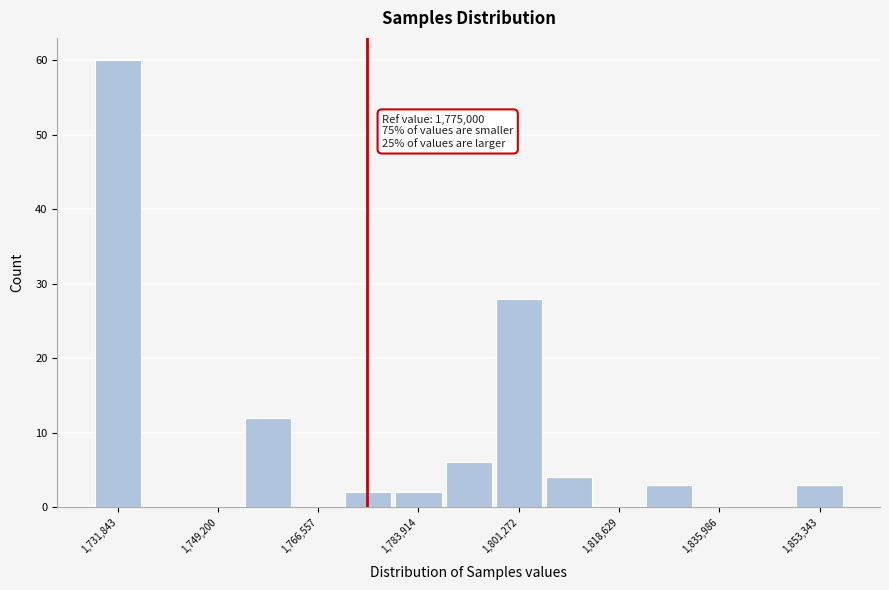

Which range on the x-axis has the tallest bar?

1728000 to 1736000